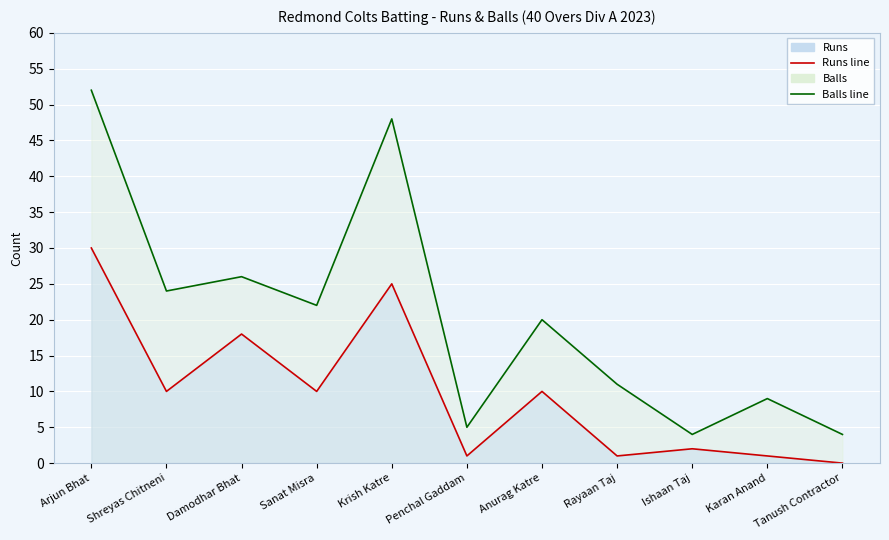

Which series has the widest spread of values?

Balls